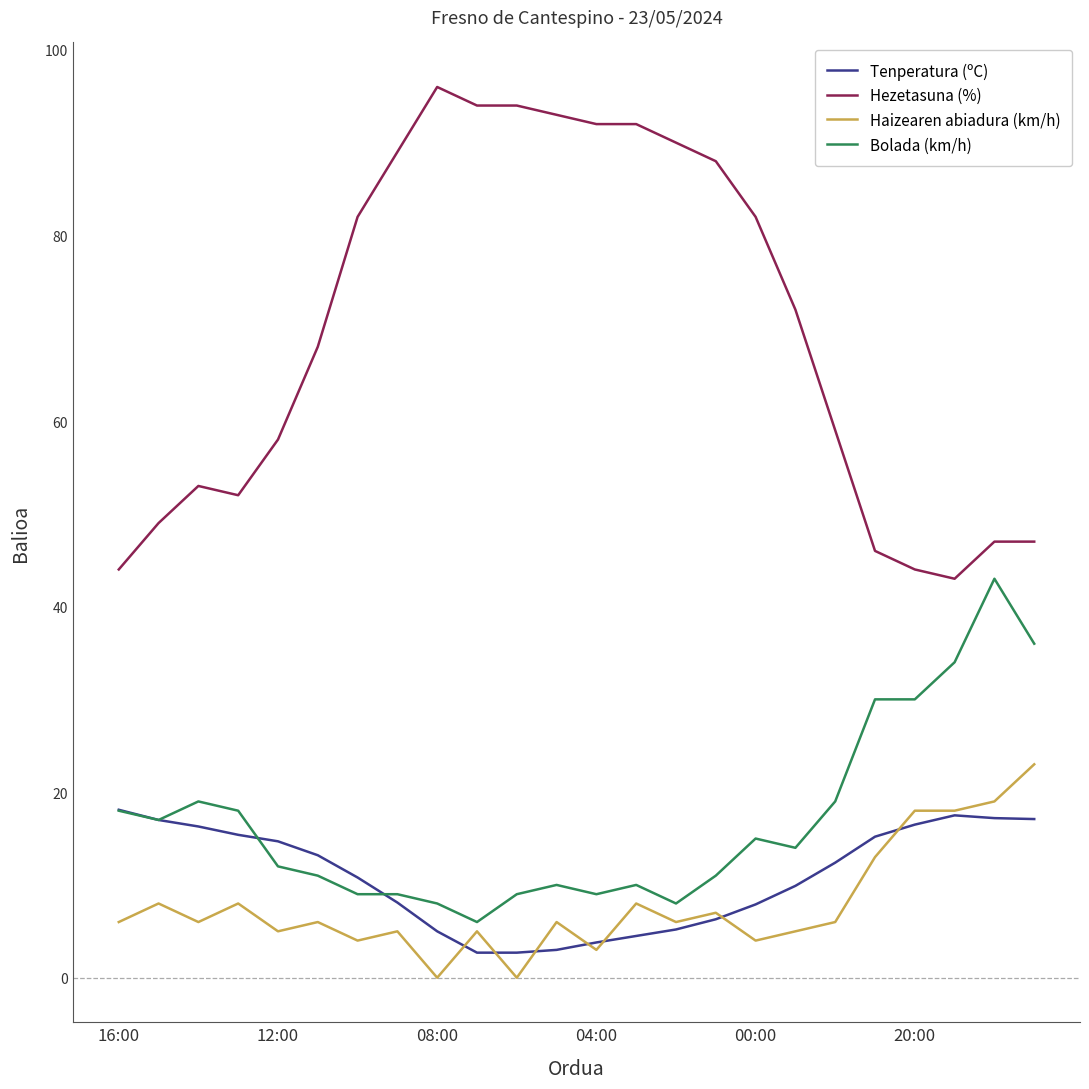

What is the lowest value of the Tenperatura (ºC) series?

2.7